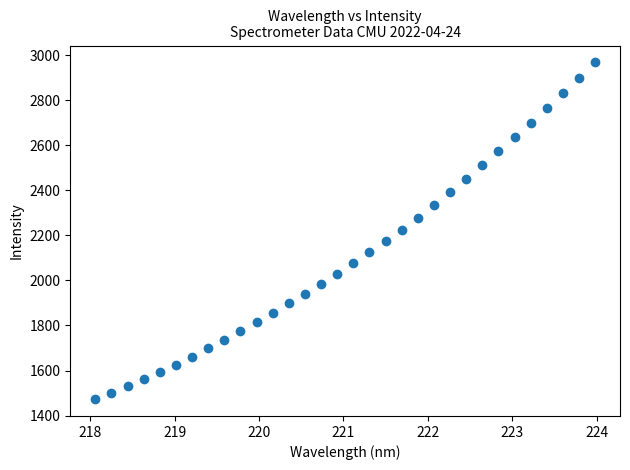

What is the range of Y values (max minus min)?

1494.3